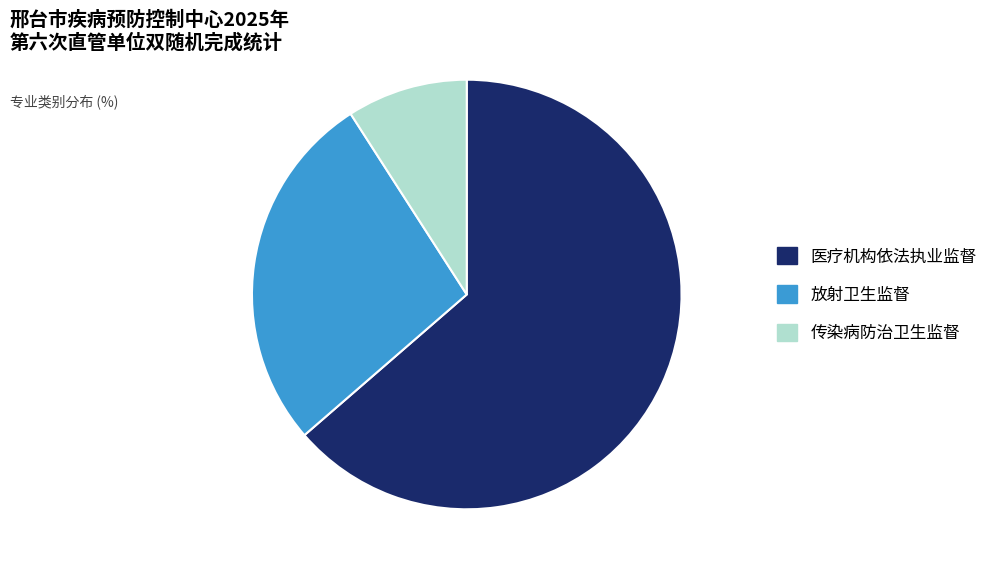

Combined, do 传染病防治卫生监督 and 放射卫生监督 account for over 50%?

No